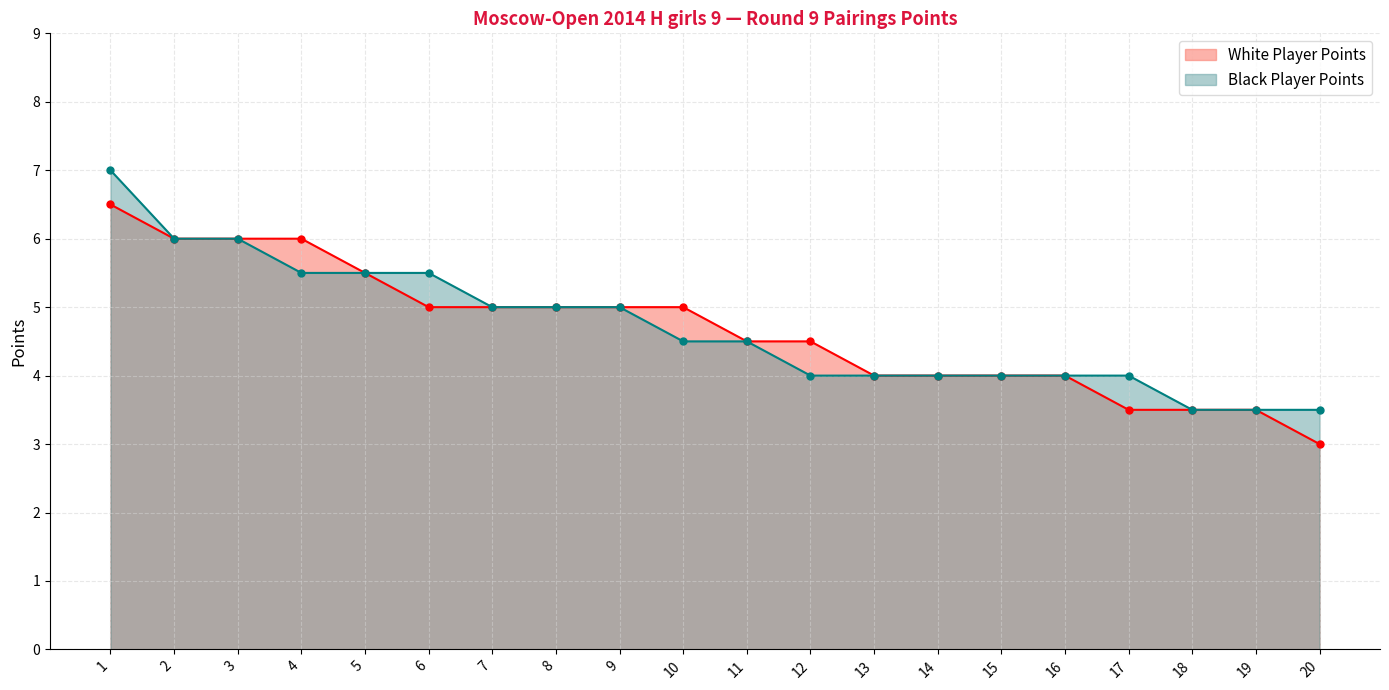

At which category is the sum across all series the highest?

1